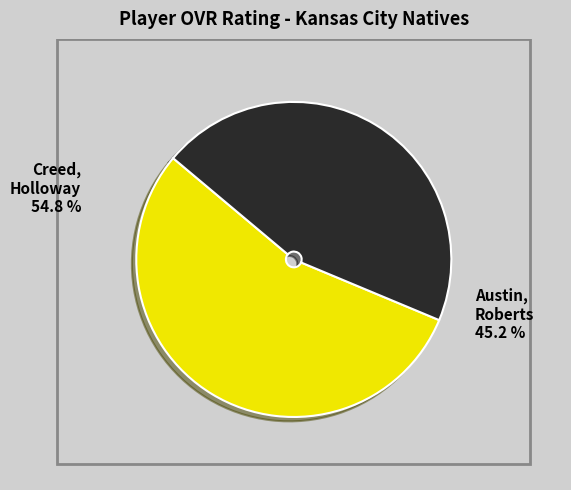

Rank the categories by value from lowest to highest.

Austin Roberts, Creed Holloway